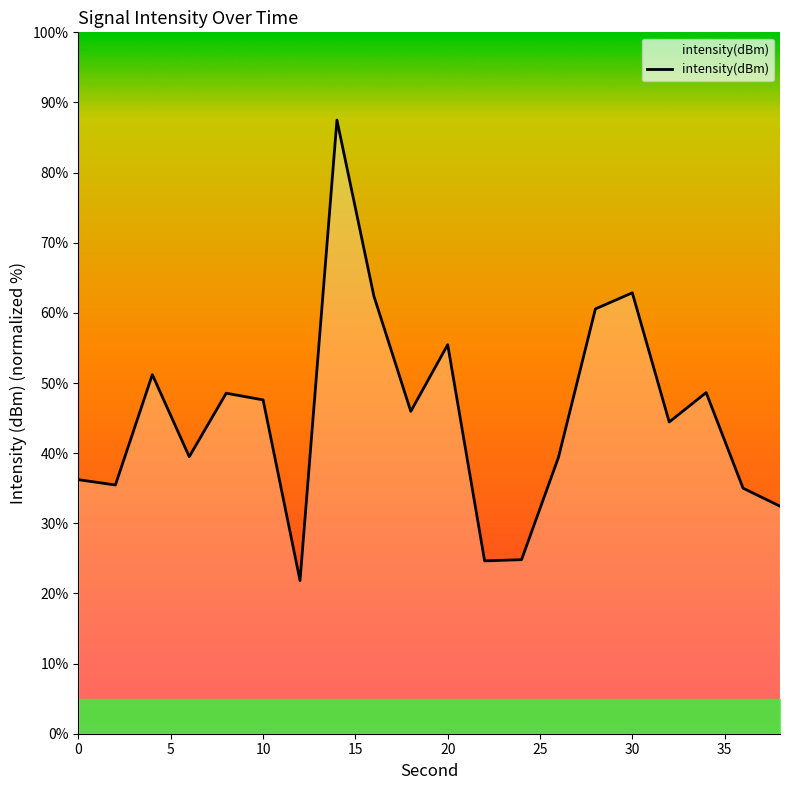

What is the minimum value shown in the chart?

21.8